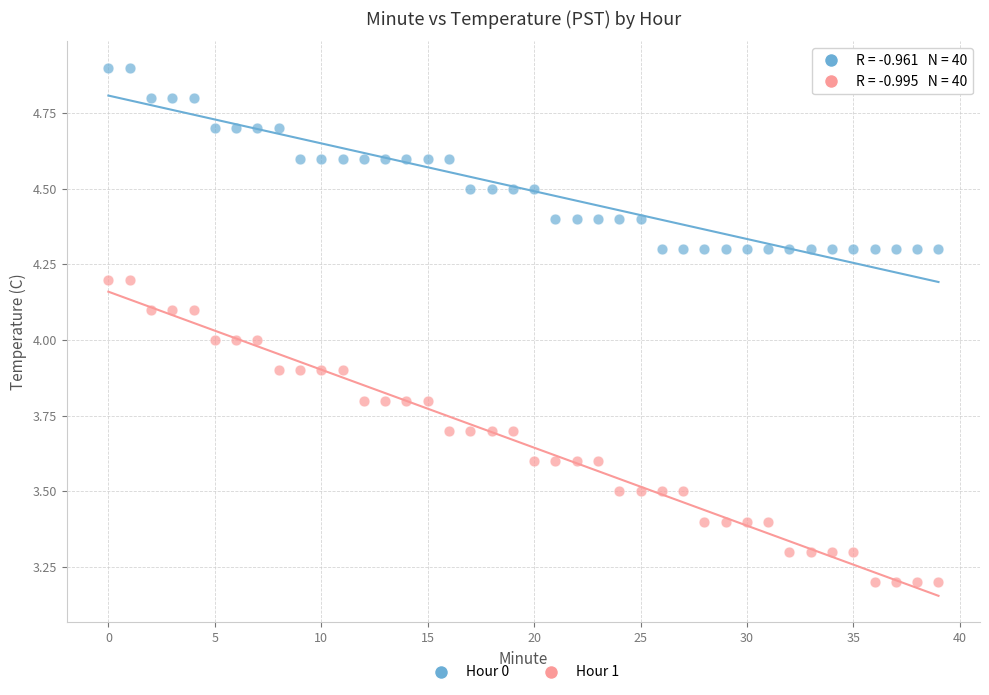

Which series has the largest Y range (max minus min)?

Hour 1